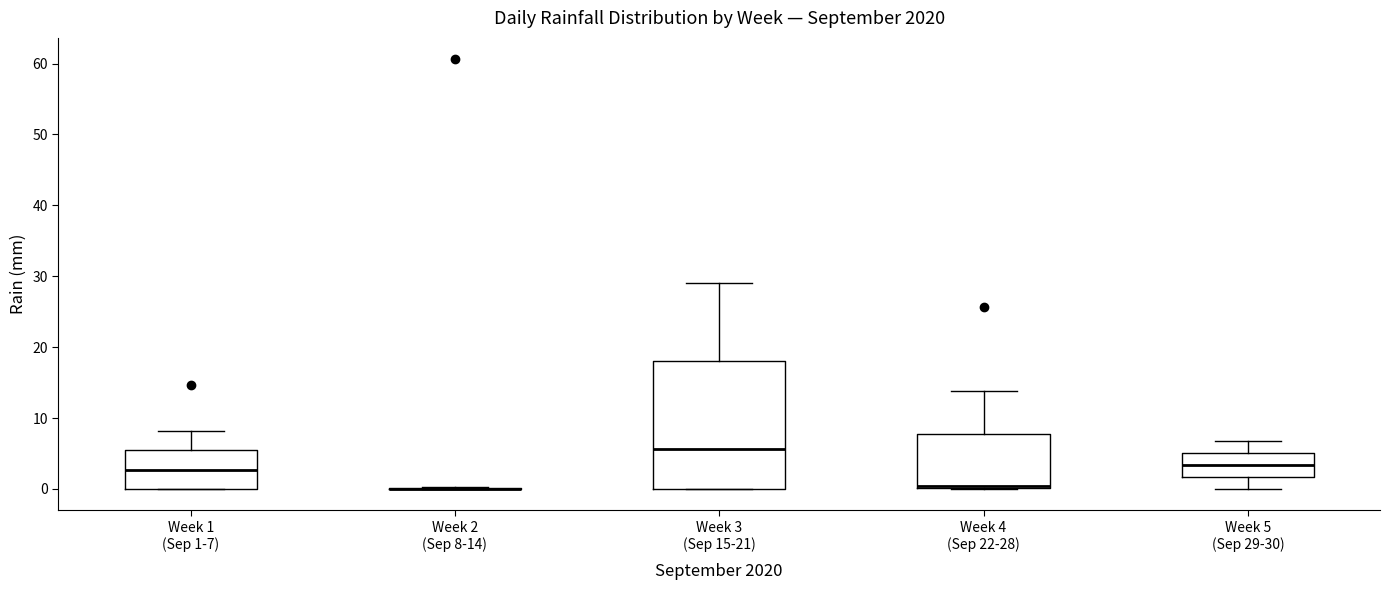

Reading left to right, read every box against the y-axis: the position of its median line, the range the box covers, and the ends of its whiskers. The values are not printed on the chart, so give them approximately, as read against the axis.

Week 1 (Sep 1-7): median 3, box 0 to 6, whiskers 0 to 8
Week 2 (Sep 8-14): box collapsed to a line at 0, whiskers 0 to 0
Week 3 (Sep 15-21): median 6, box 0 to 18, whiskers 0 to 29
Week 4 (Sep 22-28): median 0 (just above the box's lower edge), box 0 to 8, whiskers 0 to 14
Week 5 (Sep 29-30): median 3, box 2 to 5, whiskers 0 to 7